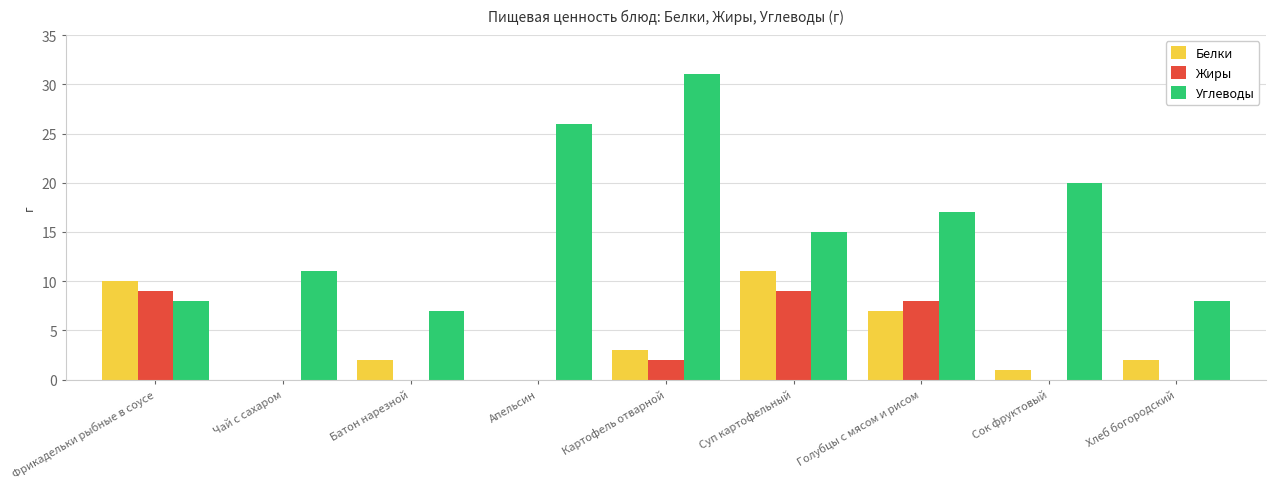

What is the sum of all Белки values?

36